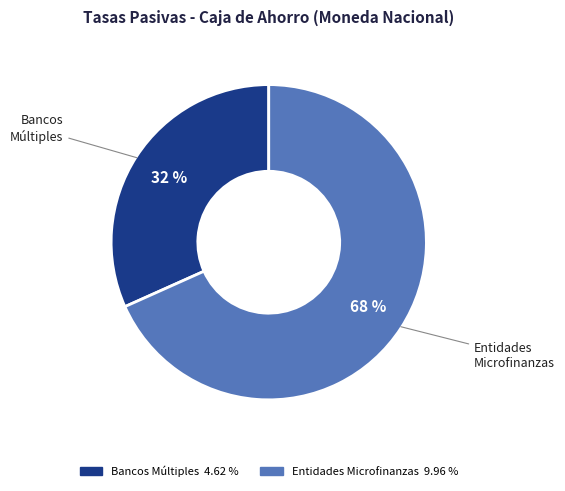

To the nearest percent, what is the average slice percentage?

50%